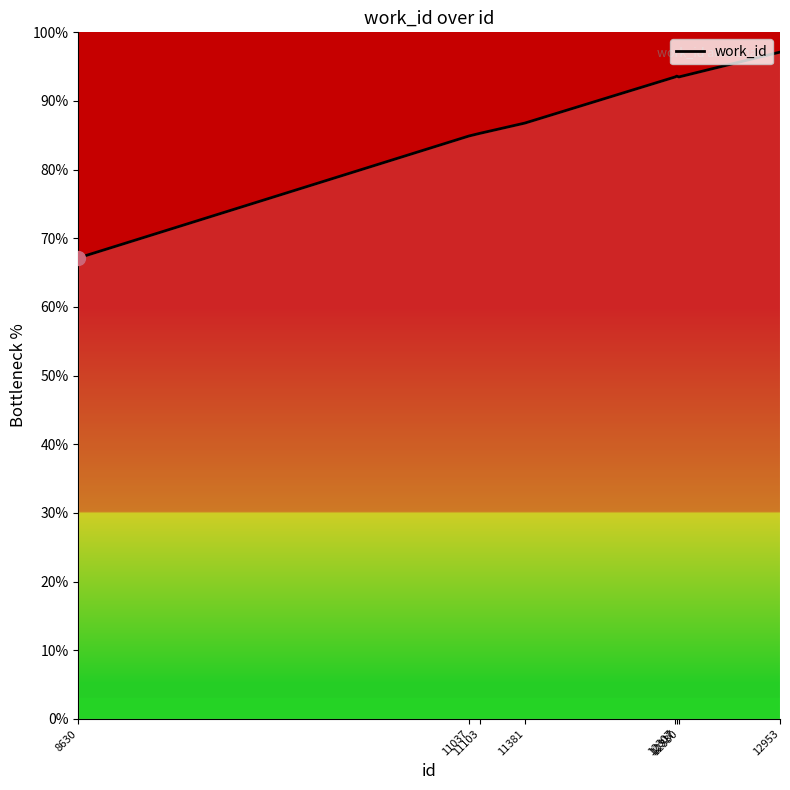

Where does the data first go above 93?

12307